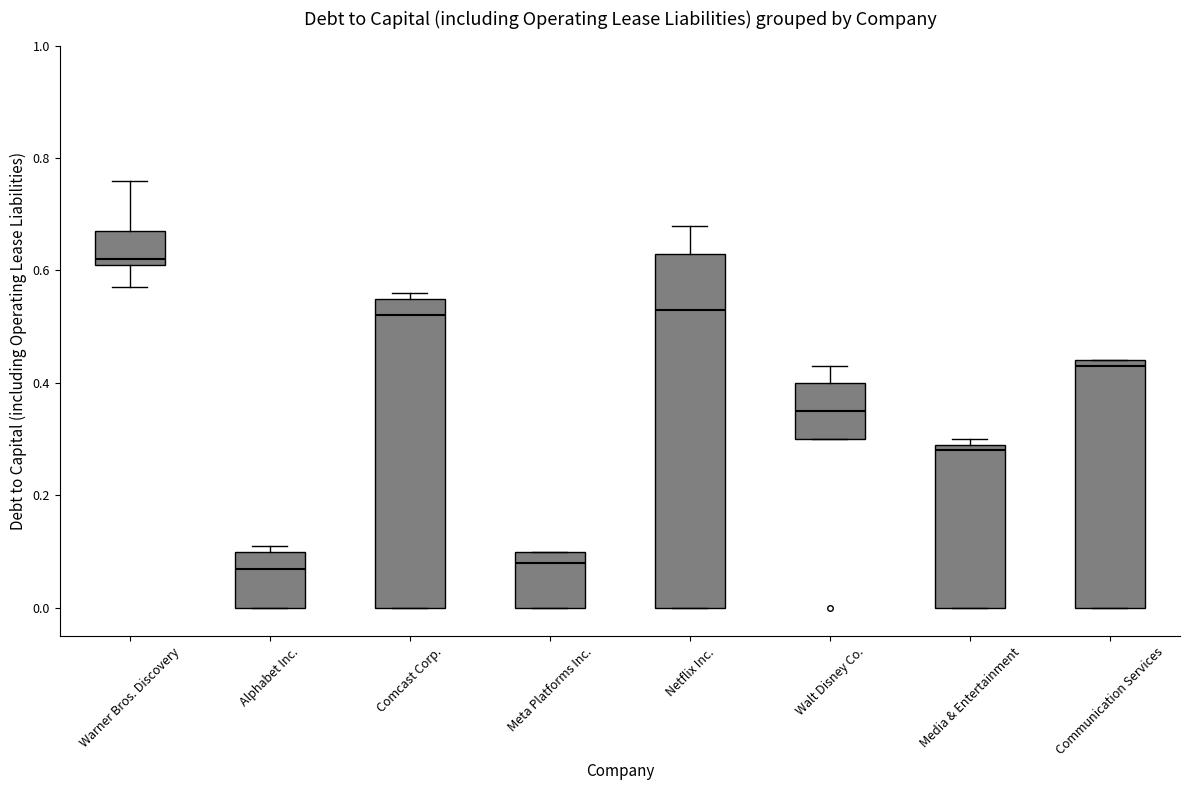

Where does the upper whisker of the box for Warner Bros. Discovery end on the y-axis? The values are not printed on the chart, so give them approximately, as read against the axis.

0.76